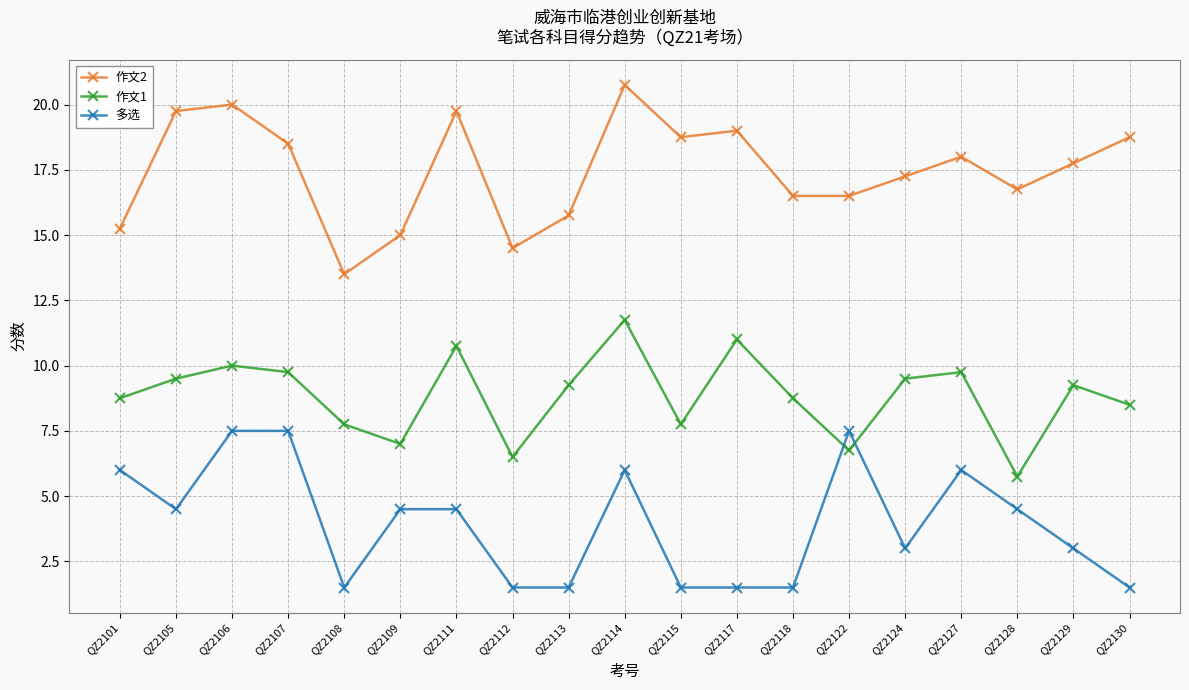

List the series in order of their overall mean, highest first.

作文2, 作文1, 多选